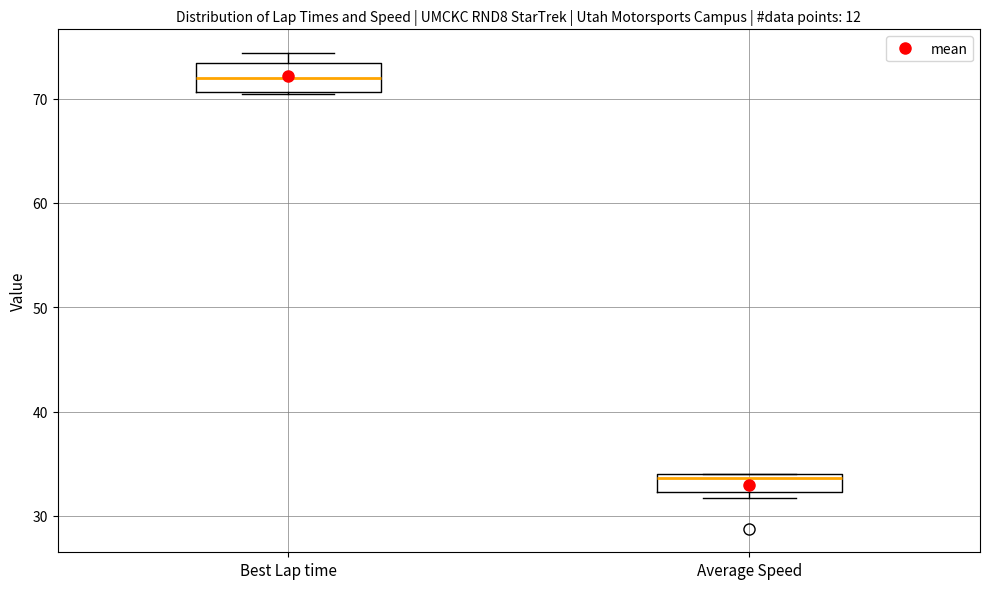

Where is the upper edge of the box for Average Speed on the y-axis? The values are not printed on the chart, so give them approximately, as read against the axis.

34